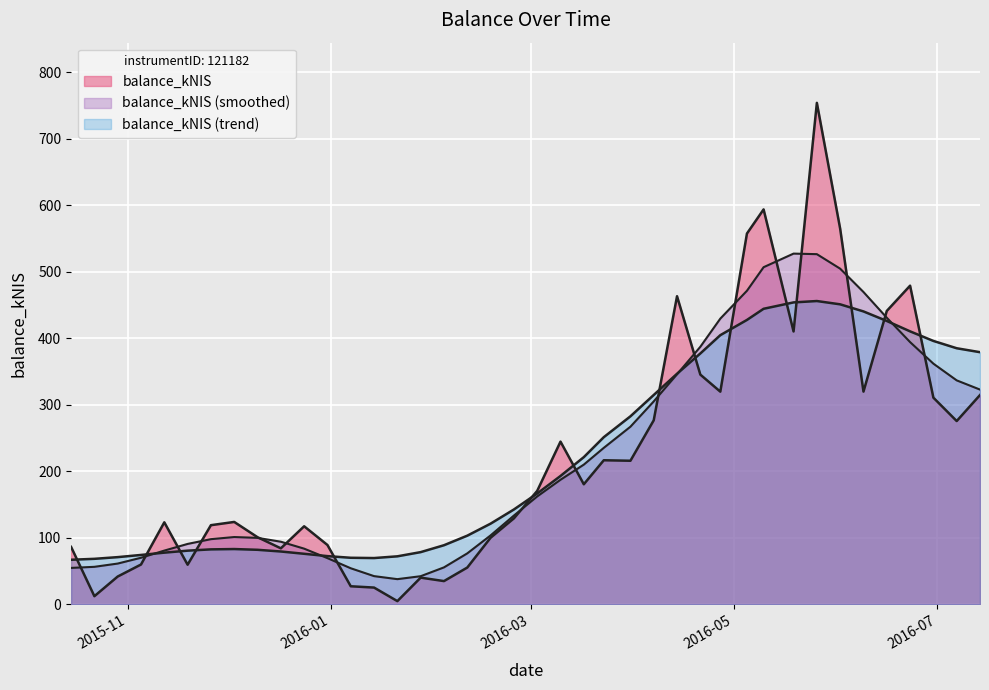

True or false: the data shows 754.1 at 2016-05-26.

True